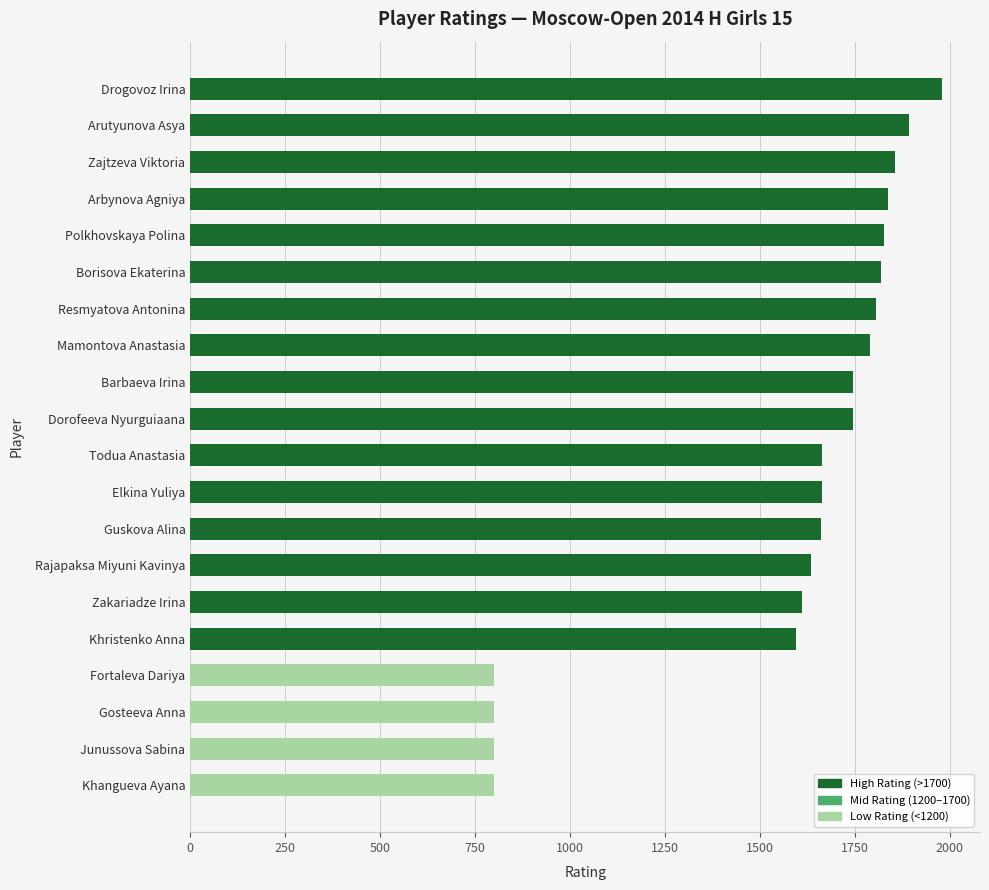

How many data points does each series have?

20